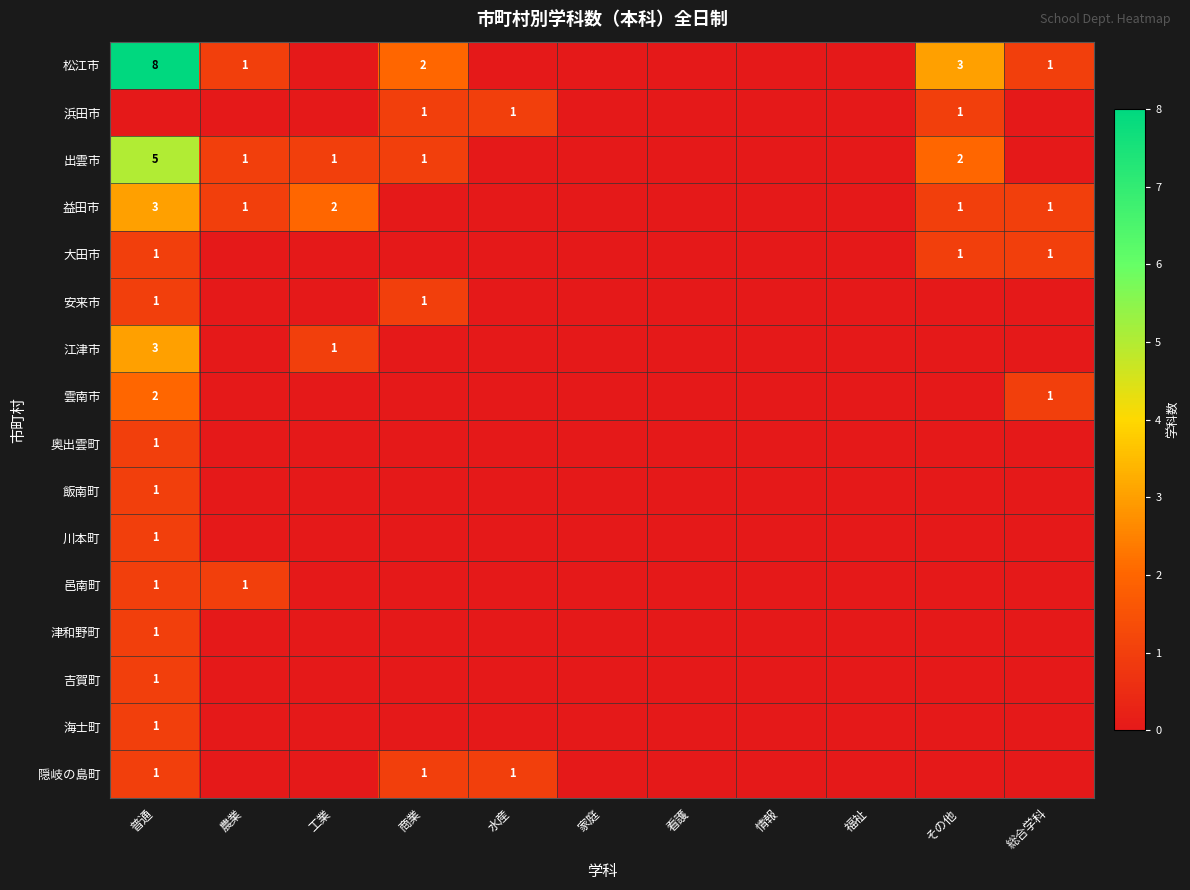

Which series has the largest range (max minus min)?

松江市